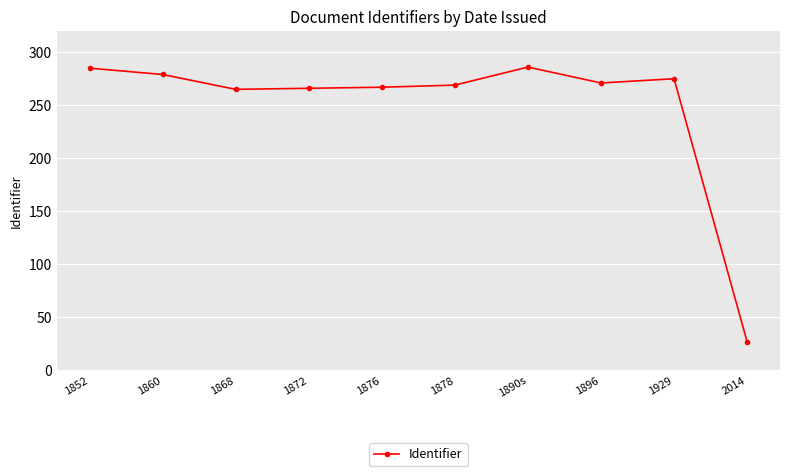

What value does the data have at 1929, to the nearest 10?

280